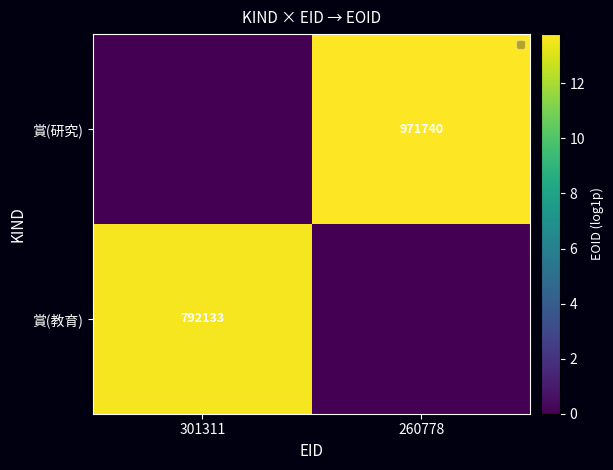

The 賞(研究) series shows 363015 at 260778. True or false?

False